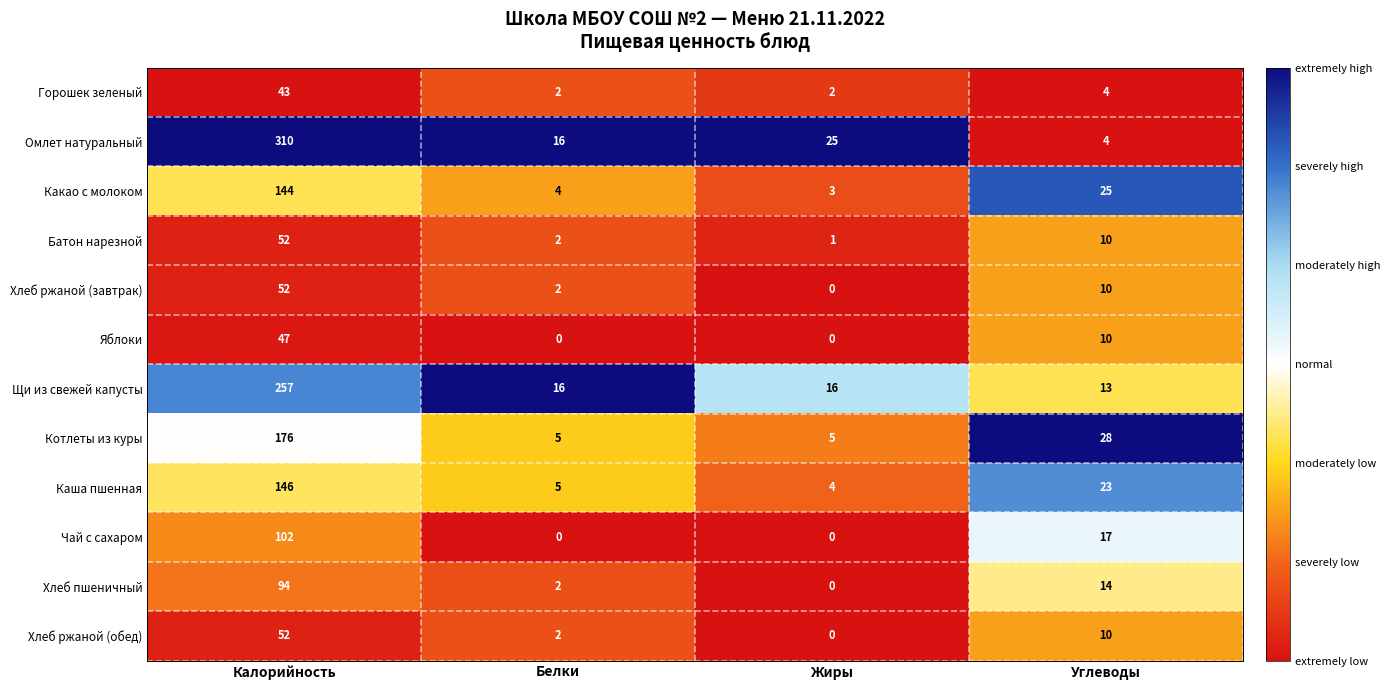

Where does the Омлет натуральный series first go above 25?

Калорийность